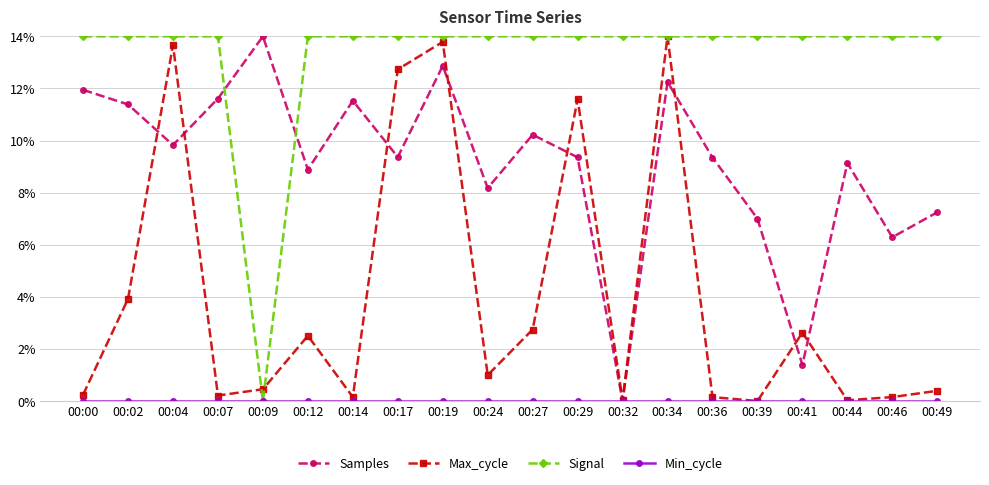

Between 00:04 and 00:29, which series saw the biggest shift?

Max_cycle